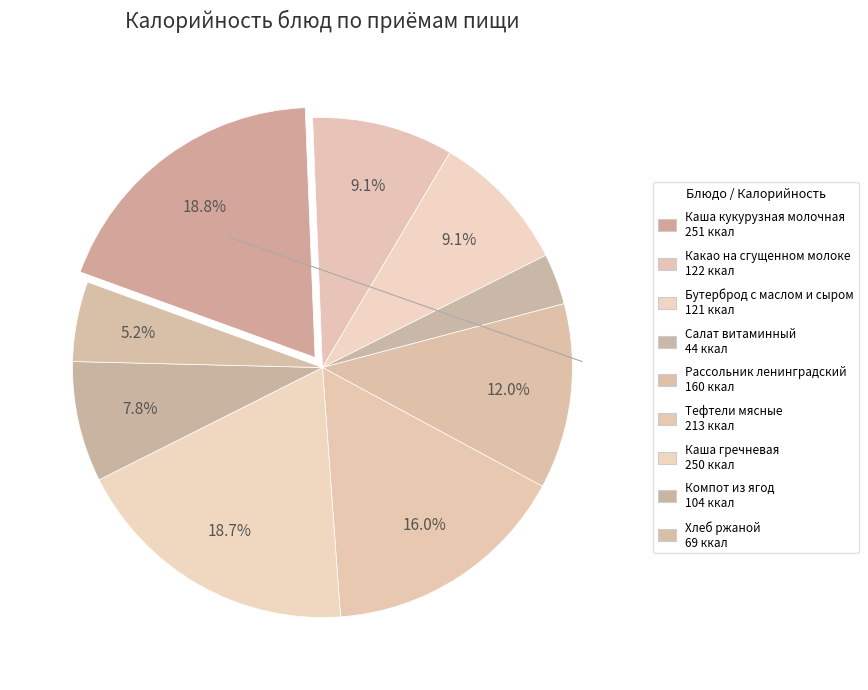

What percentage is NOT represented by Какао на сгущенном молоке?

90.9%